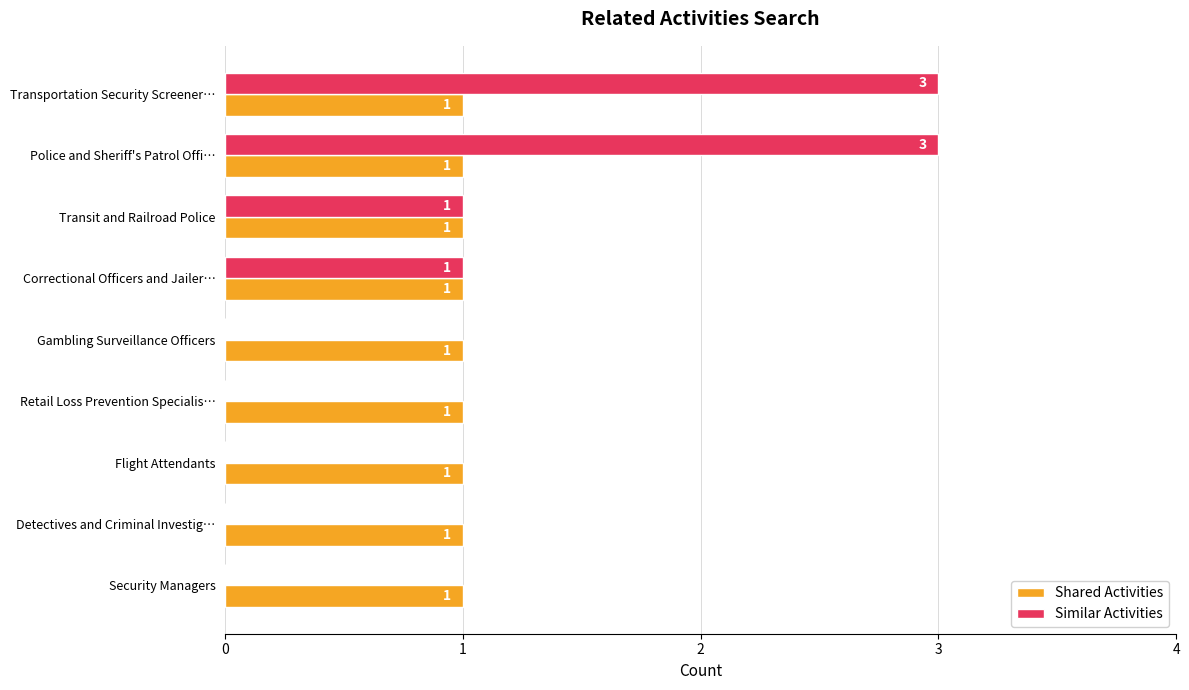

Which series has the largest total across all categories?

Shared Activities